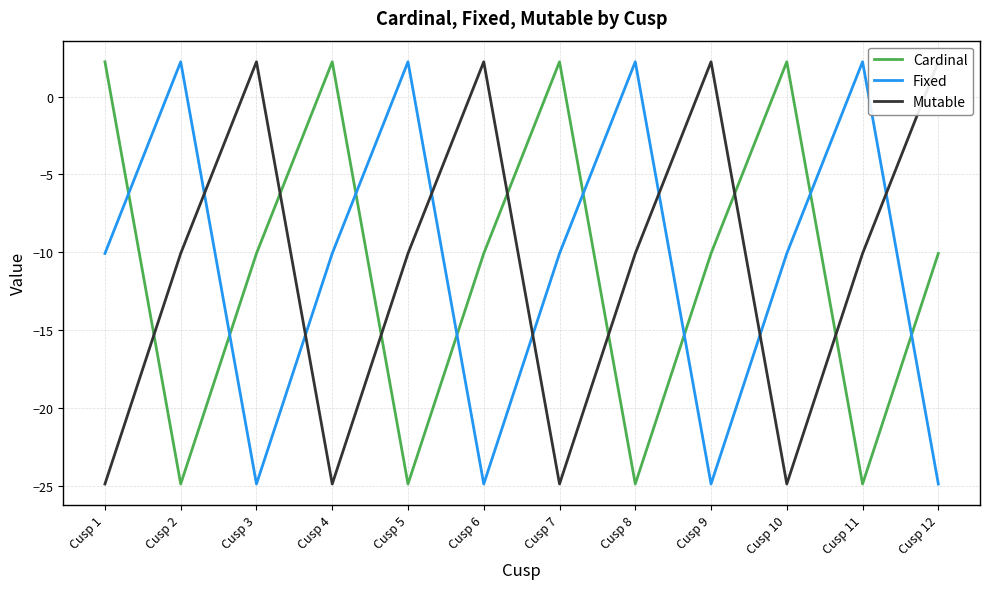

True or false: Cardinal has a value of 2.2 at Cusp 1.

True